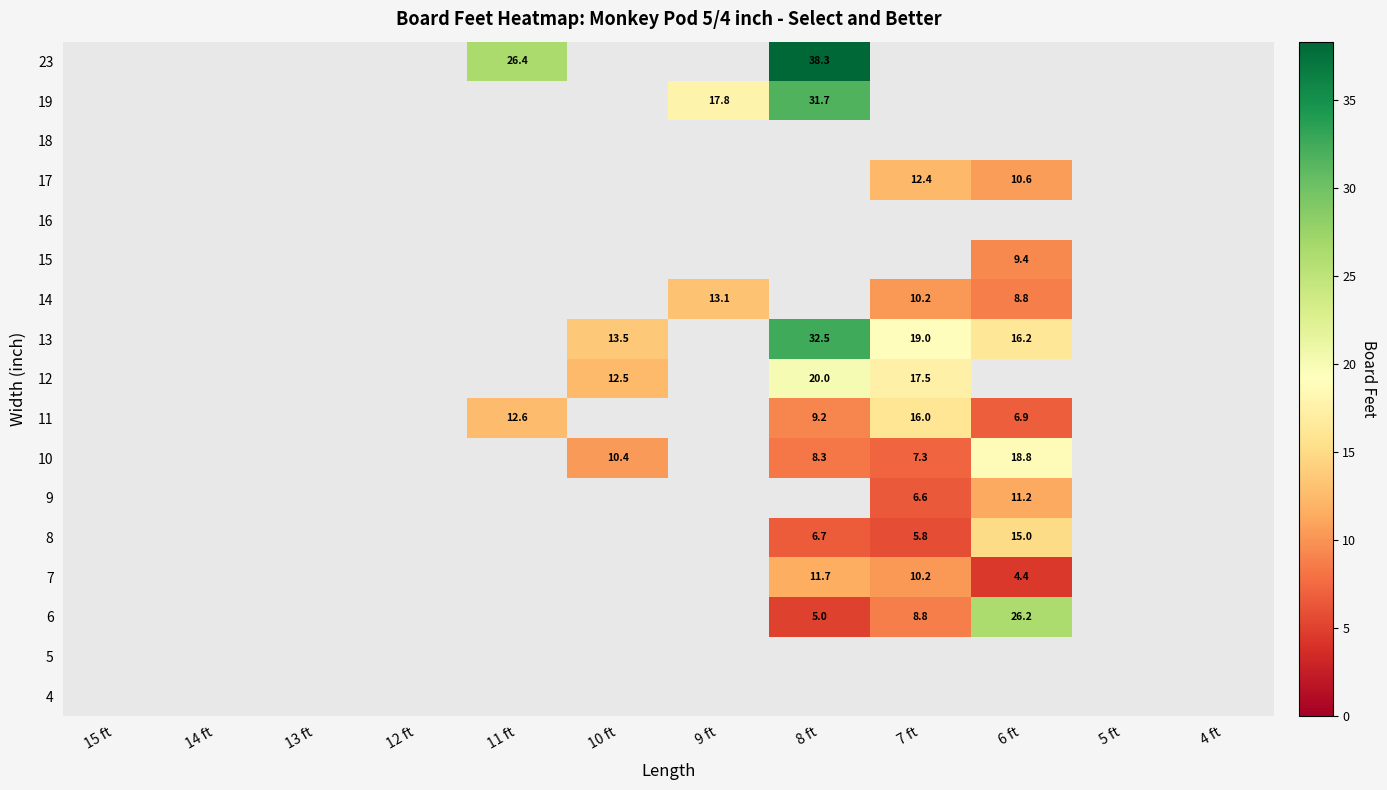

The 11 series shows 11.6 at 6 ft. True or false?

False